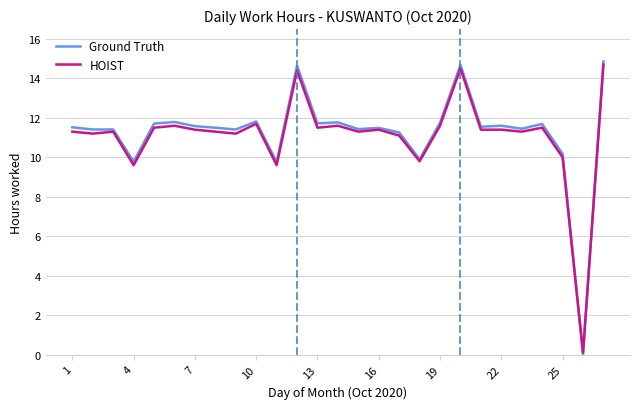

What is the maximum value for HOIST?

14.7